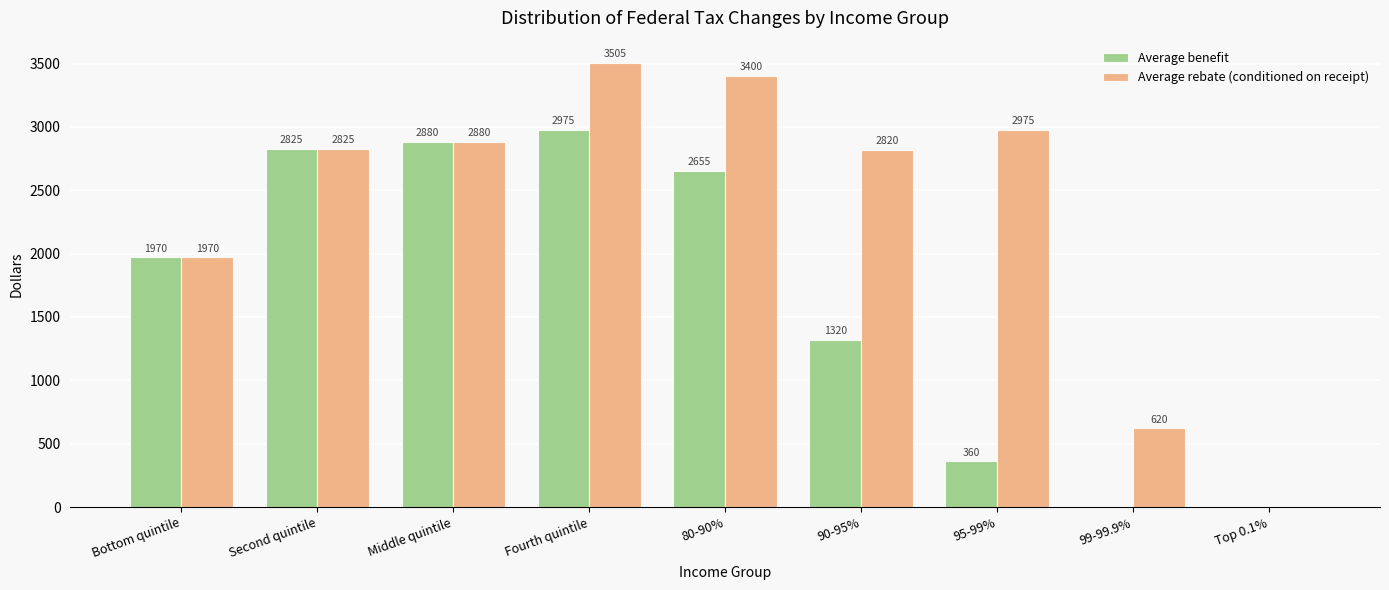

Is the value of Average benefit at Fourth quintile greater than the value of Average rebate (conditioned on receipt) at 80-90%?

No